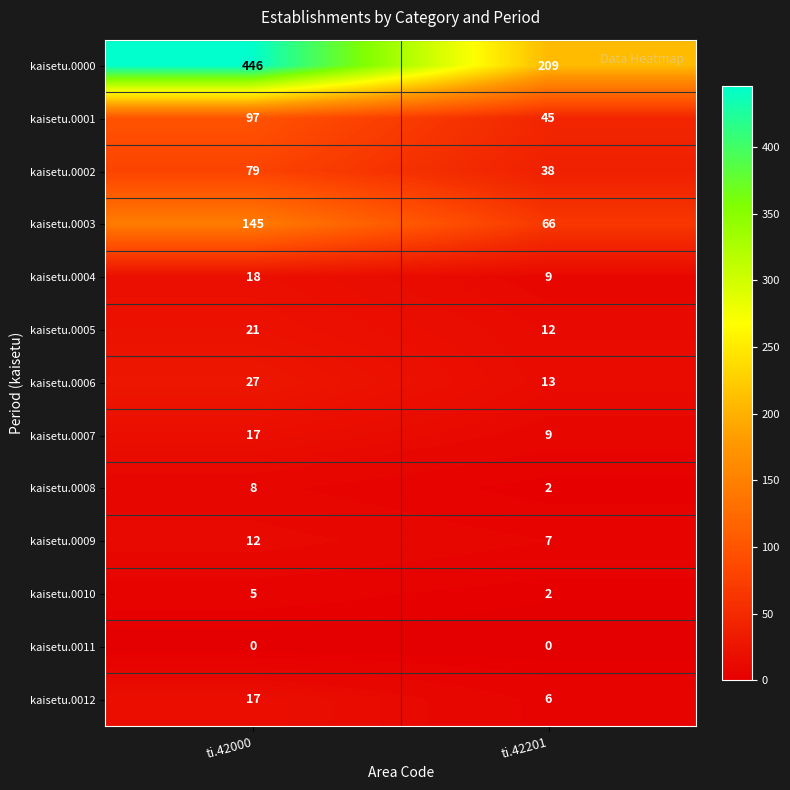

What is the approximate value of kaisetu.0002 at ti.42201, to the nearest 10?

40